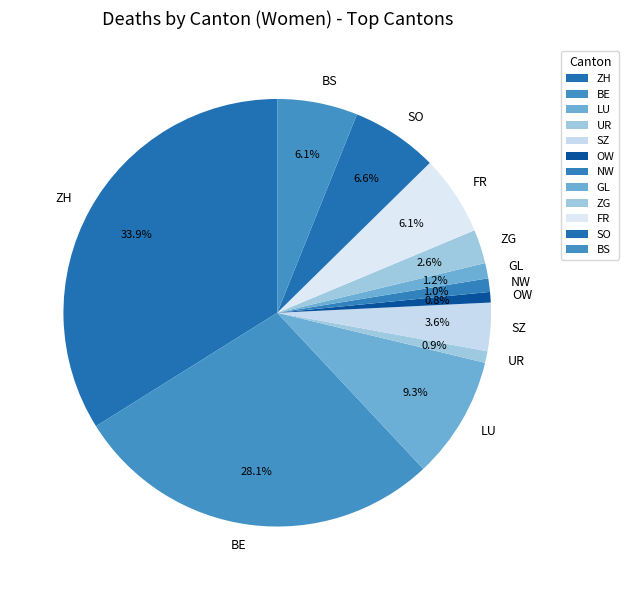

What percentage is the GL slice, to the nearest percent?

1%